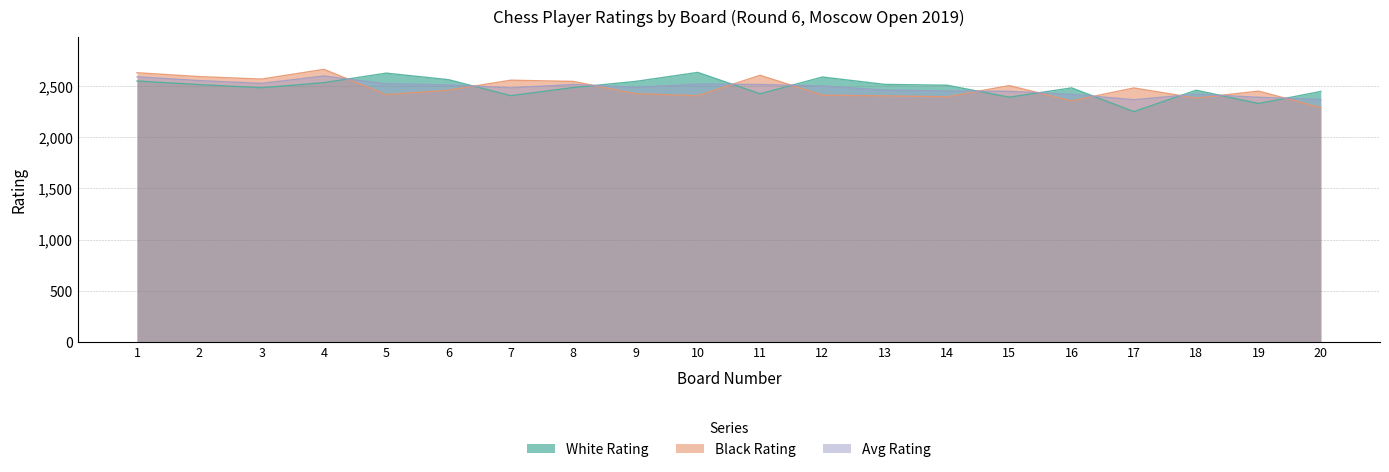

How many data points in Black Rating are less than 2460?

10